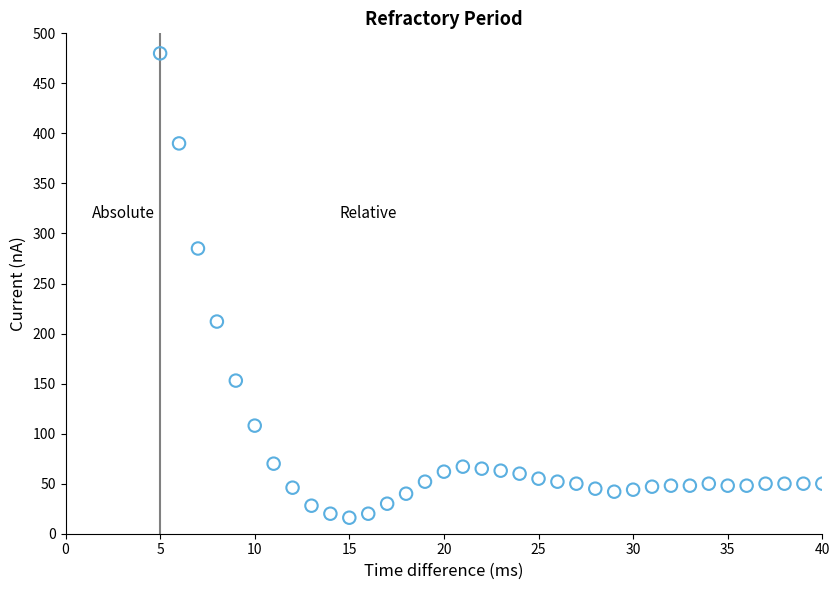

What is the range of X values (max minus min)?

35